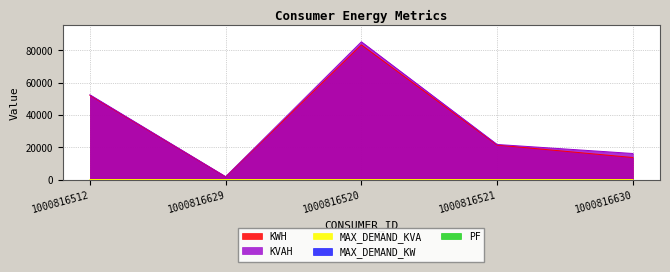

Rank the categories by KWH value from lowest to highest.

1000816629, 1000816630, 1000816521, 1000816512, 1000816520